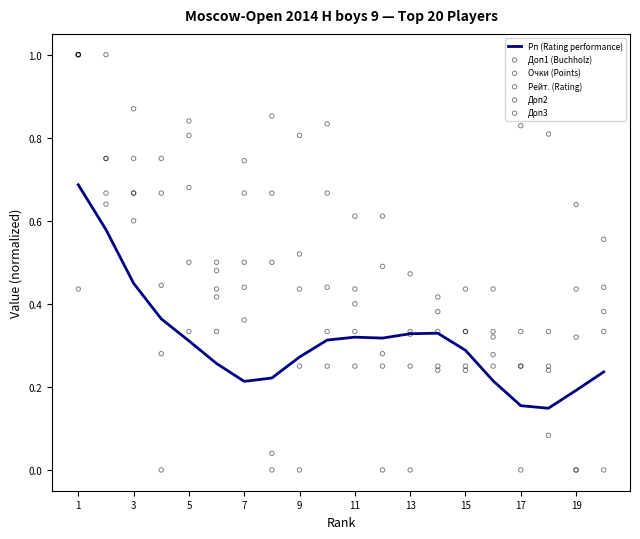

Which series has the largest Y range (max minus min)?

Доп1 (Buchholz)